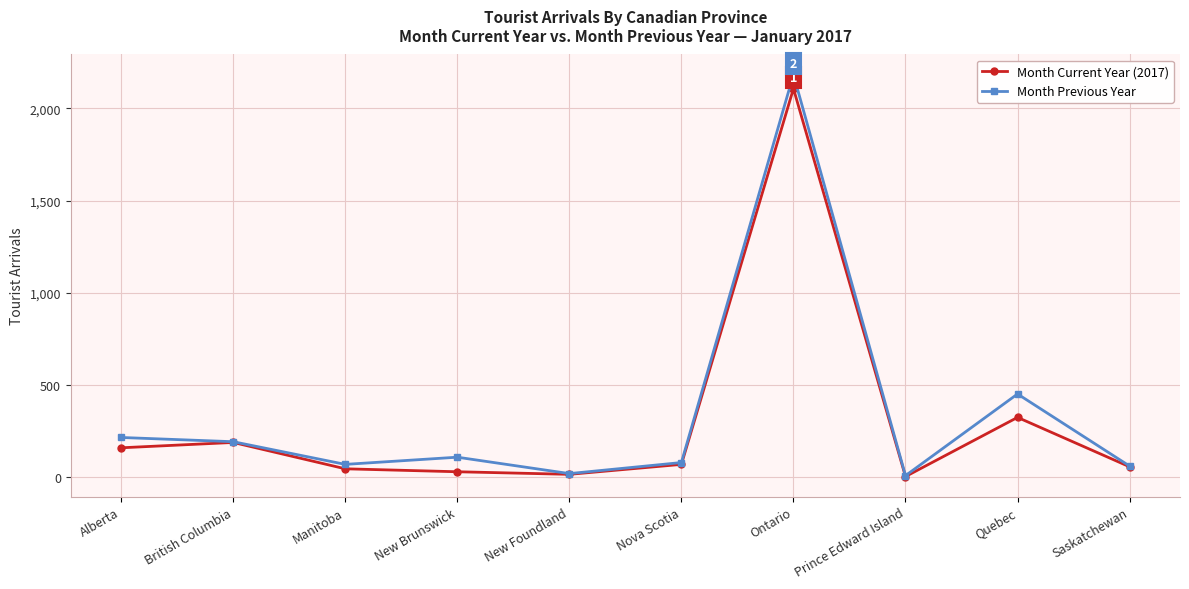

The value of Month Current Year (2017) at British Columbia is 301. True or false?

False